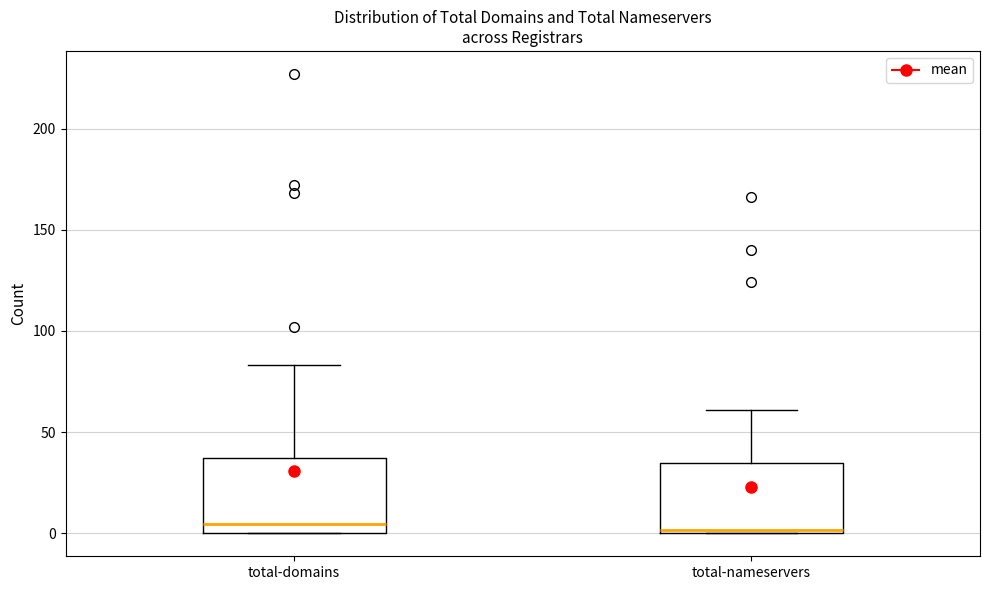

Where does the median line of the box for total-domains sit on the y-axis? The values are not printed on the chart, so give them approximately, as read against the axis.

5